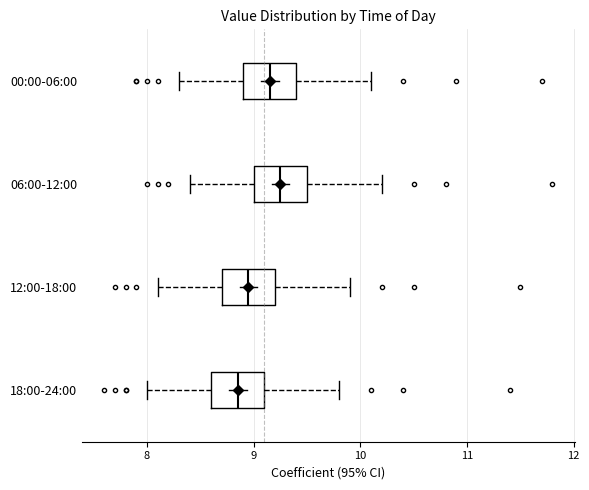

Where is the right edge of the box for 12:00-18:00 on the x-axis? The values are not printed on the chart, so give them approximately, as read against the axis.

9.2